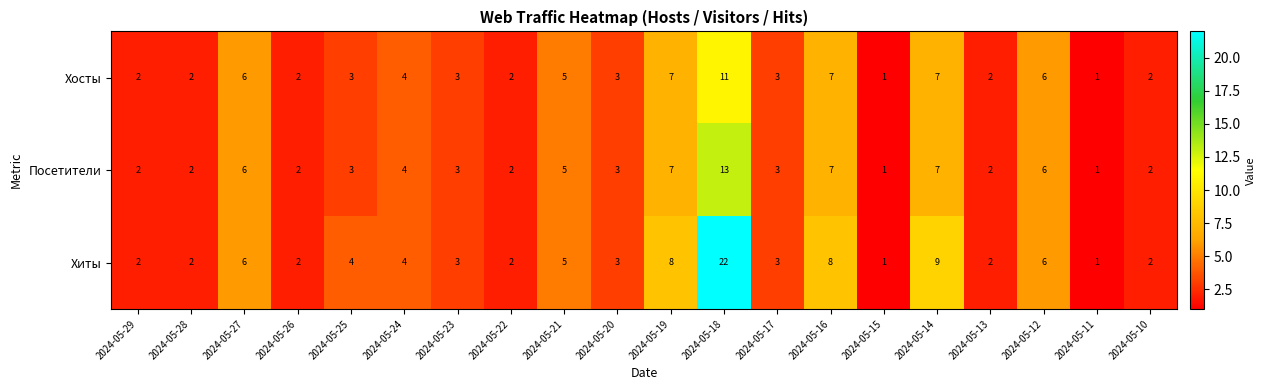

What is the sum of the Посетители values at 2024-05-11 and 2024-05-23?

4